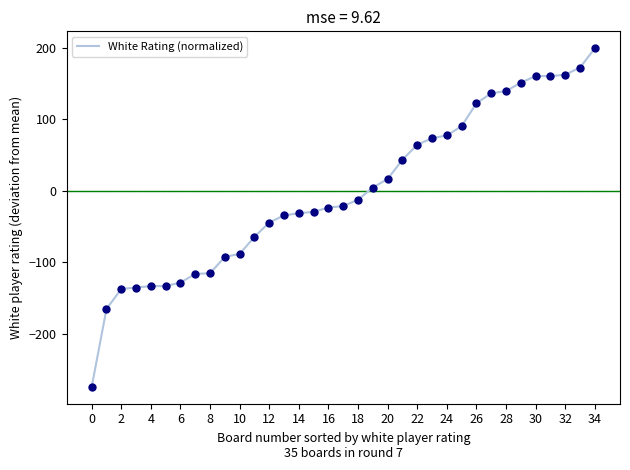

What is the smallest value displayed?

-274.3